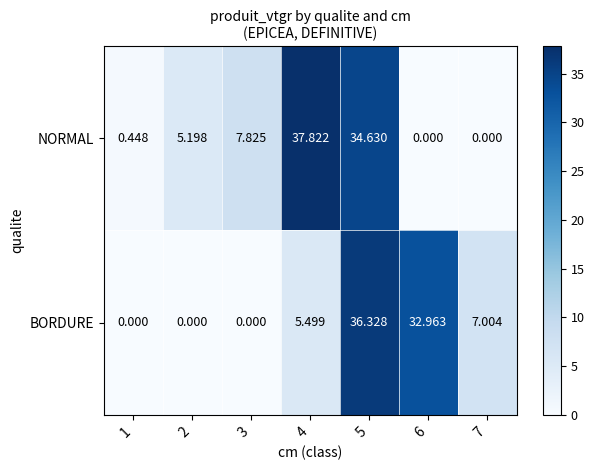

How many distinct data groups are displayed?

2